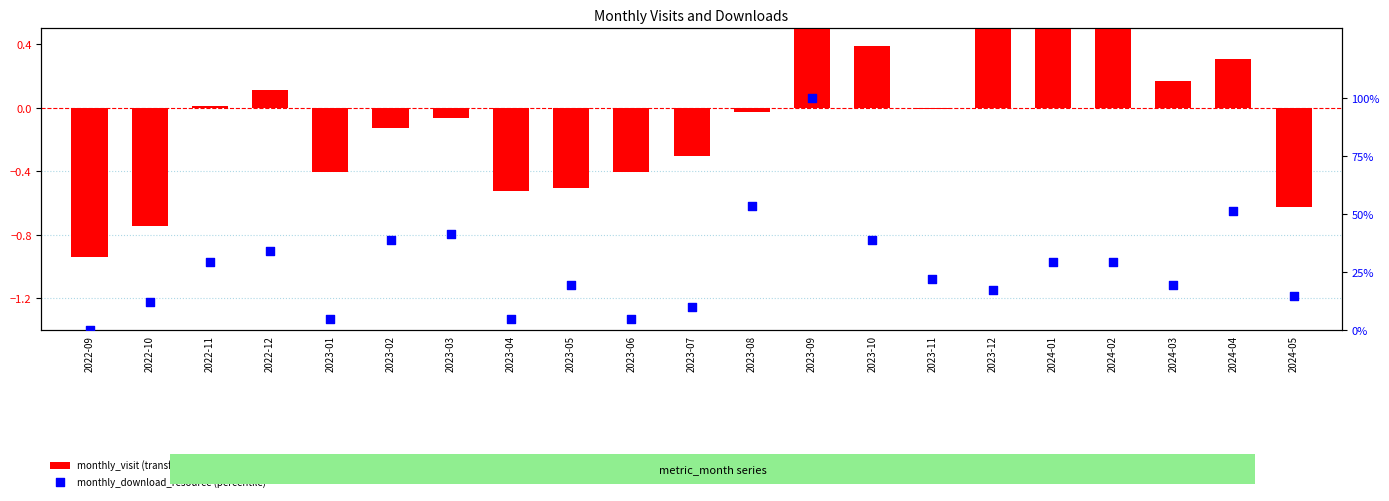

What are all the series names shown in the legend?

monthly_visit (transformed), monthly_download_resource (percentile)